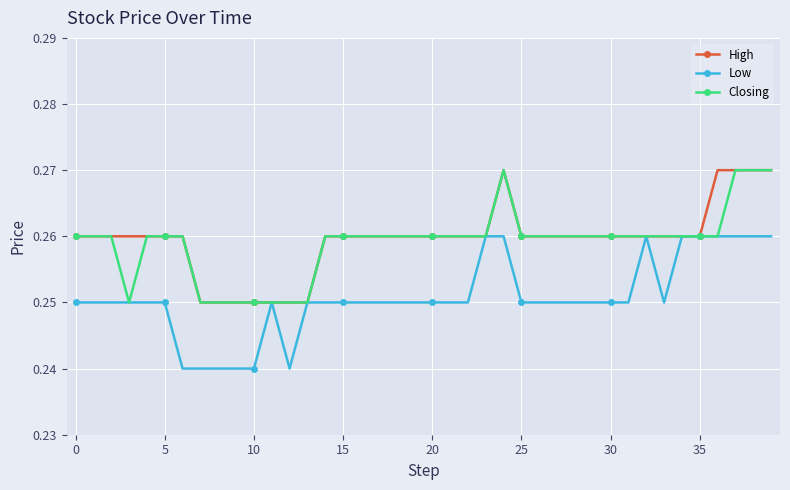

How many Low values are between 0 and 1?

40